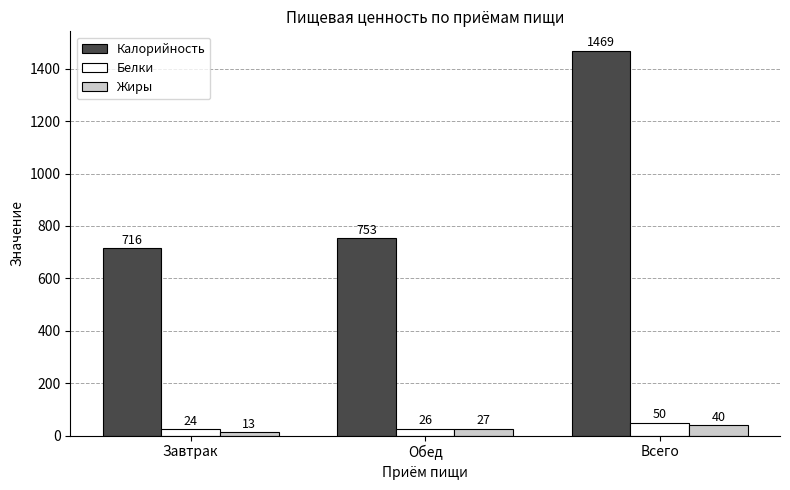

The Белки series shows 24 at Завтрак. True or false?

True